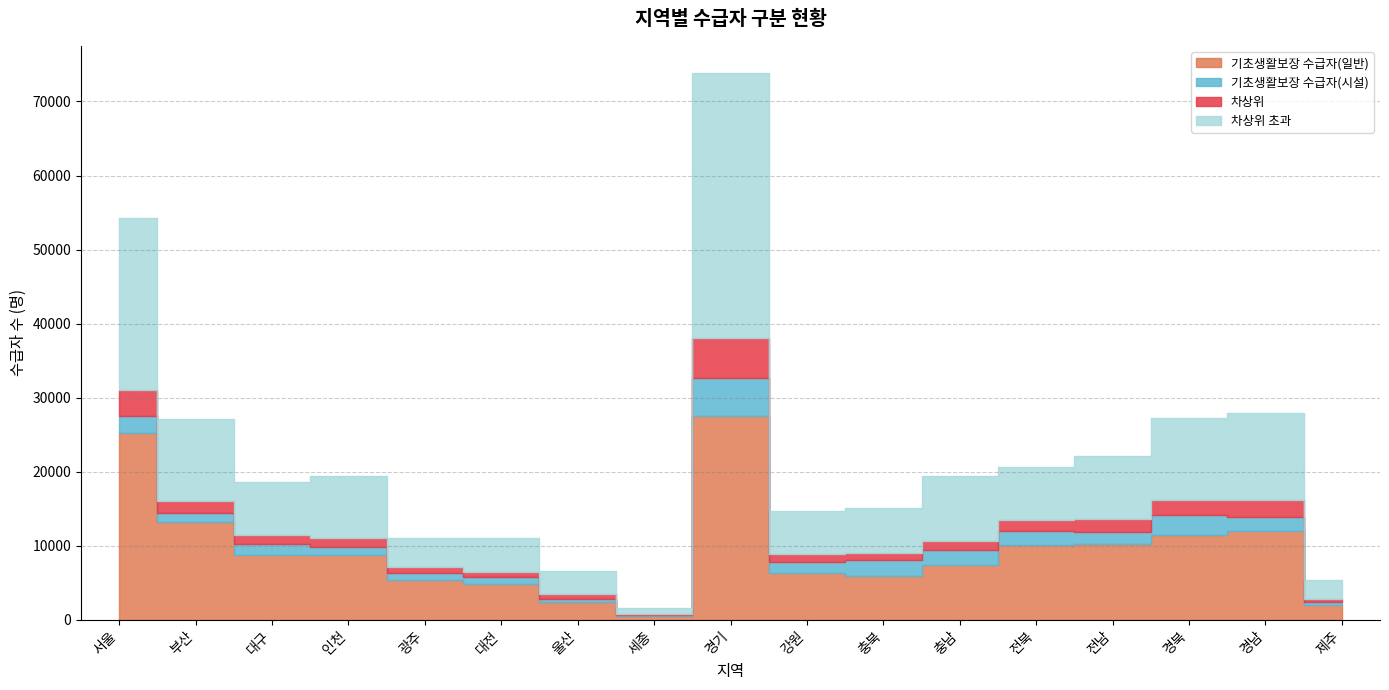

At which category does 차상위 초과 reach its first local peak?

인천